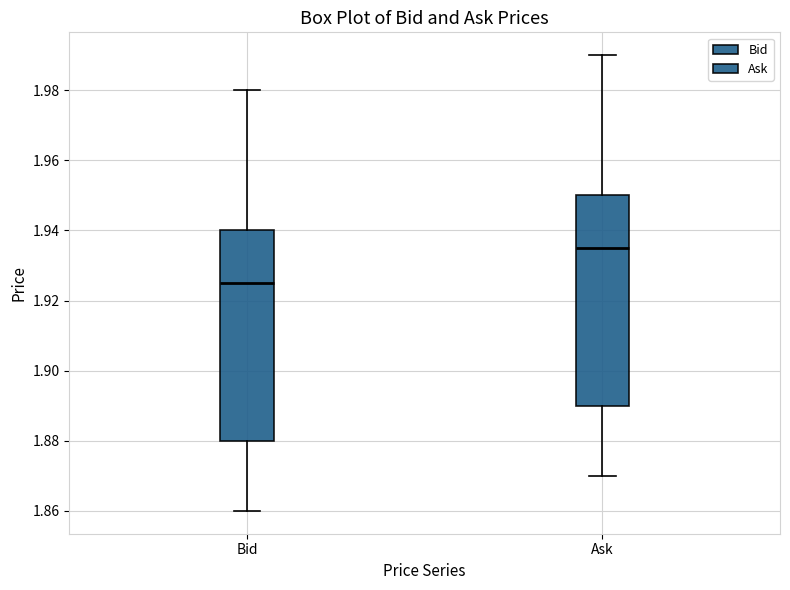

Where does the lower whisker of the box for Bid end on the y-axis? The values are not printed on the chart, so give them approximately, as read against the axis.

1.860